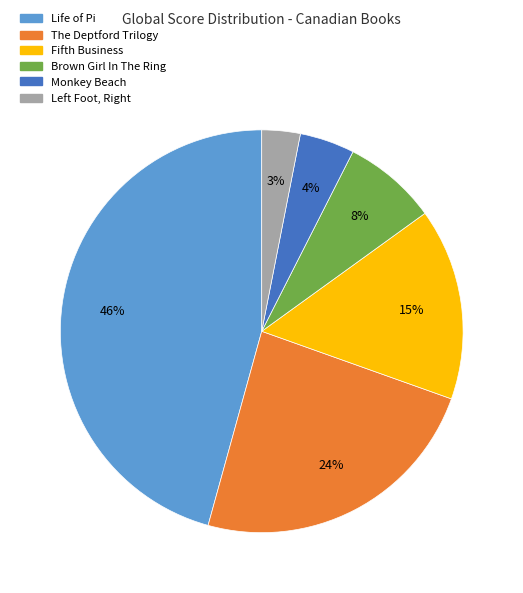

The The Deptford Trilogy slice represents 24% of the pie. True or false?

True